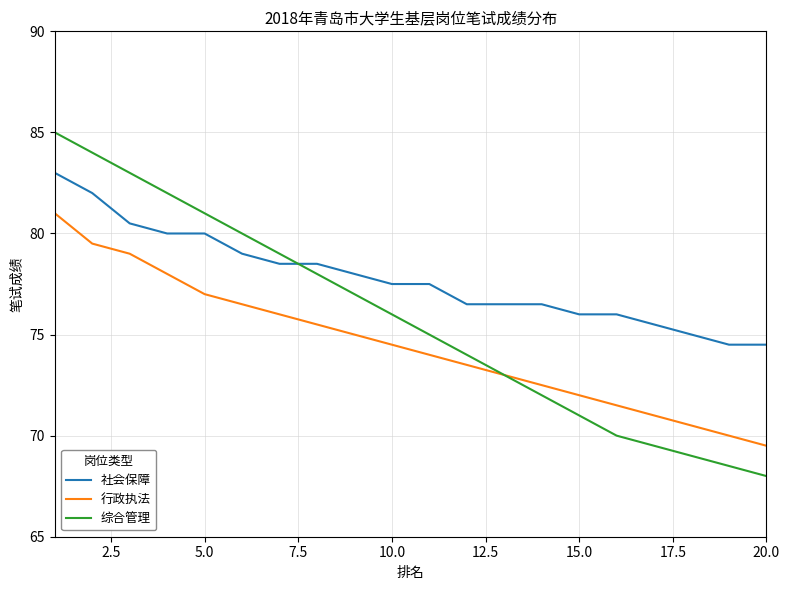

What is the difference between the maximum and minimum values in the 综合管理 series?

17.0